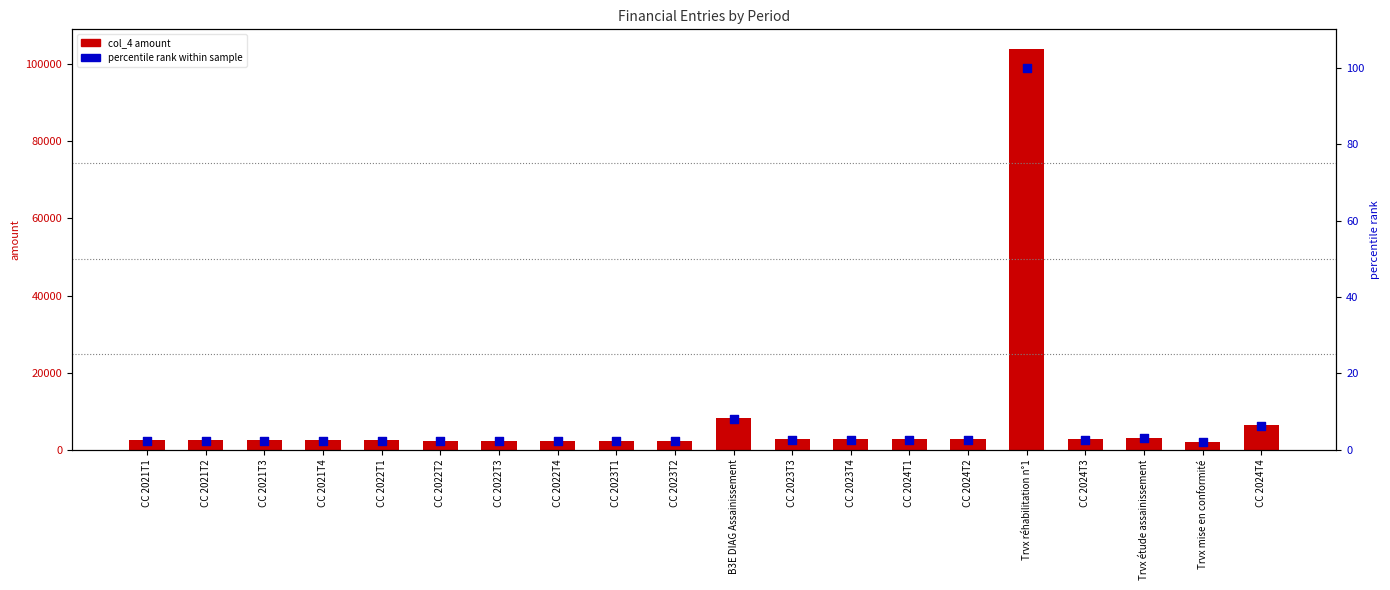

Which series contains the lowest Y value?

percentile rank